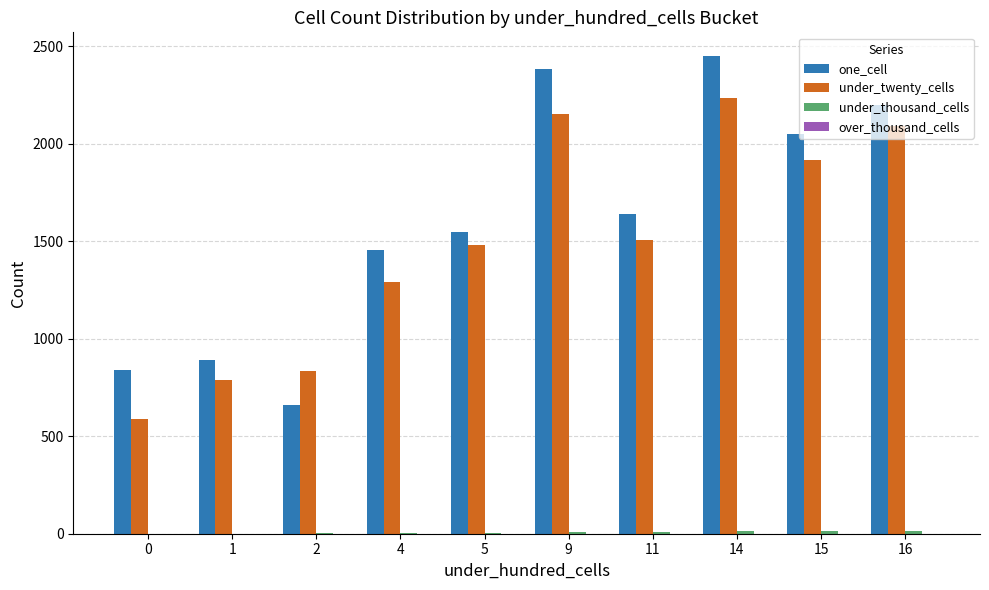

Is the value of one_cell at 11 greater than the value of under_twenty_cells at 16?

No